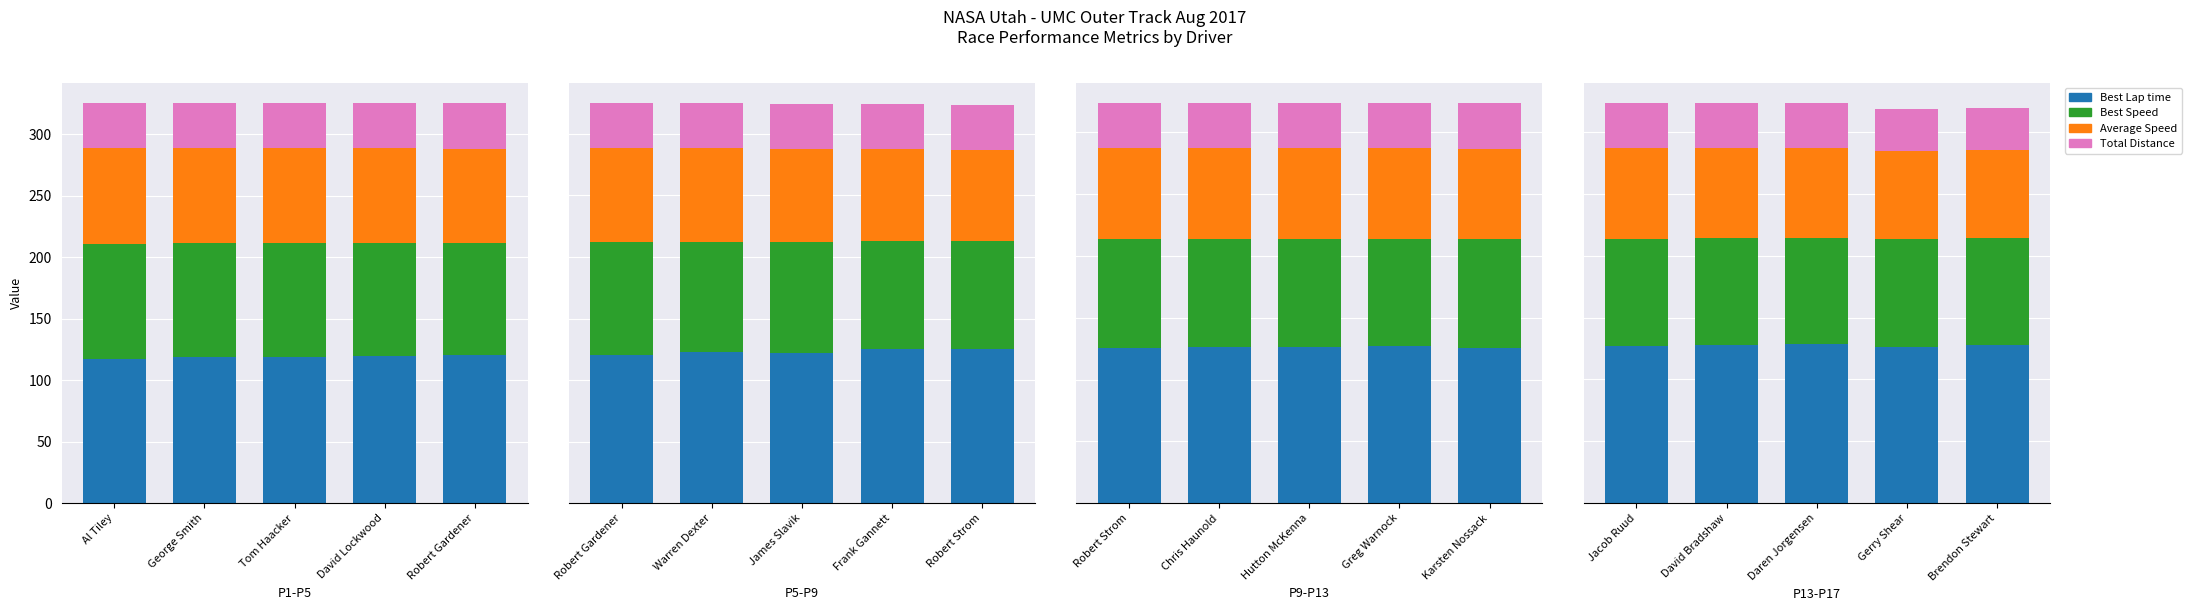

What is the difference between the highest and lowest values at Al Tiley?

80.3